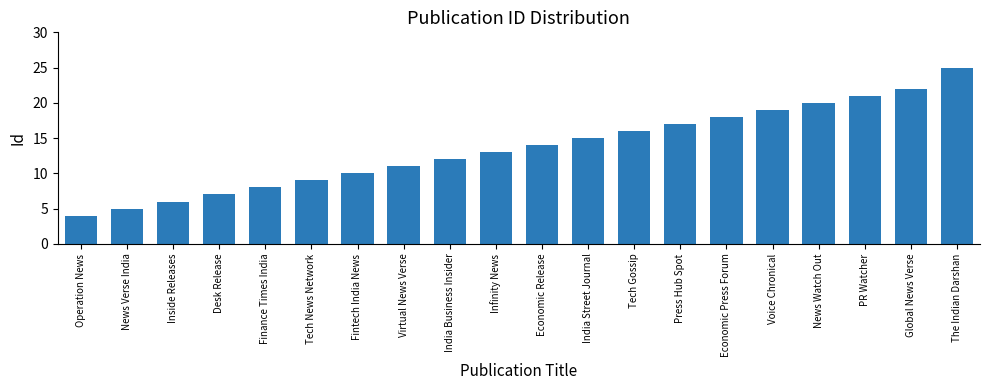

Read the value at The Indian Darshan.

25